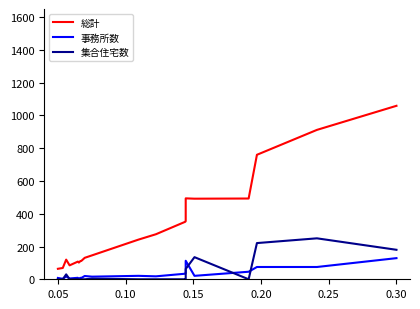

Between 0.10 and 19, which series saw the biggest shift?

総計